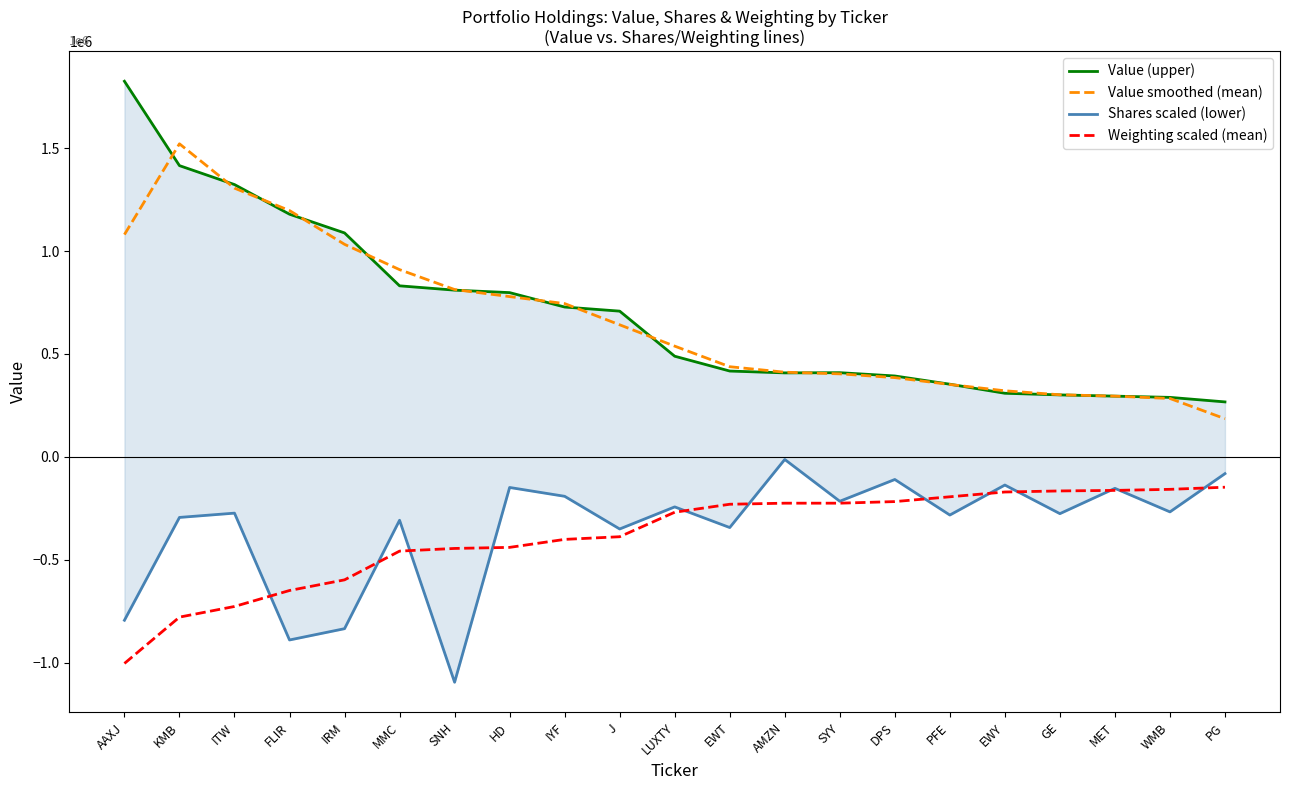

What is the difference between the second highest and second lowest values in the Value (upper) series?

1126000.0